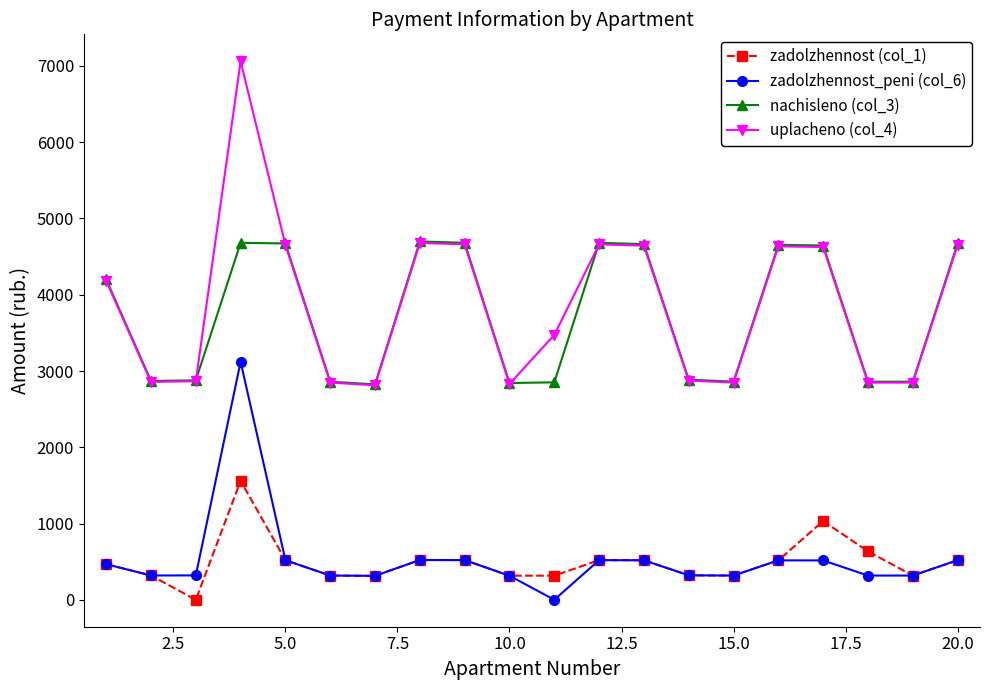

What is the value of the zadolzhennost (col_1) point at the 4th from the left?

1560.5